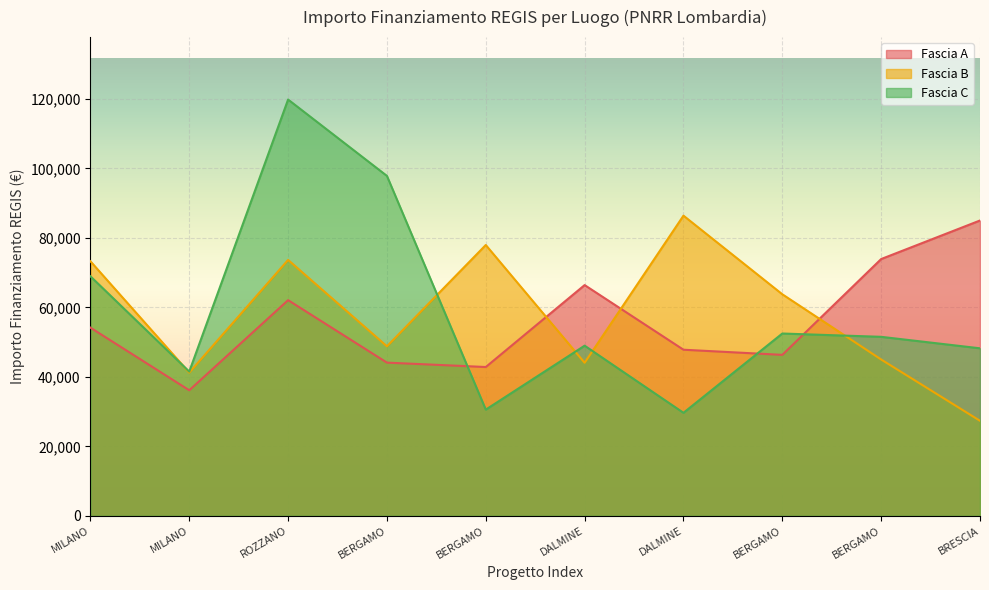

What are all the series names shown in the legend?

Fascia A, Fascia B, Fascia C